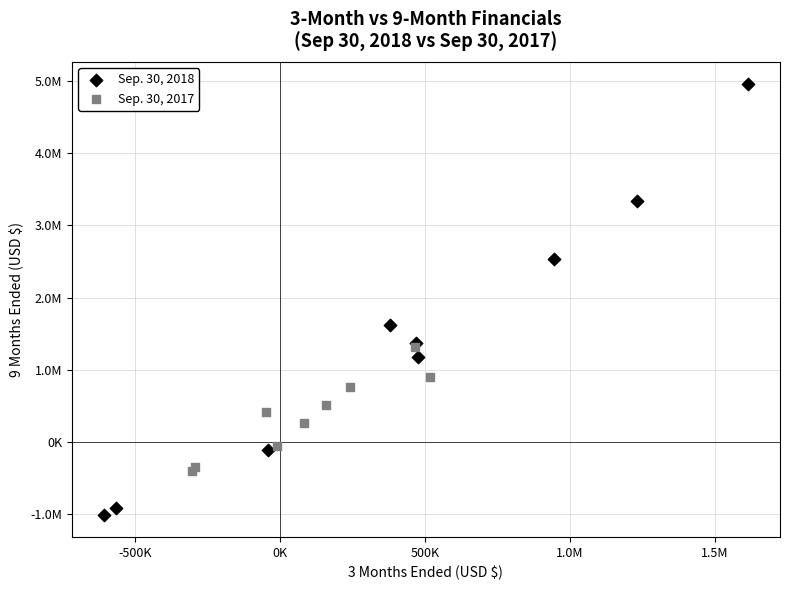

What are all the series names shown in the legend?

Sep. 30, 2018, Sep. 30, 2017